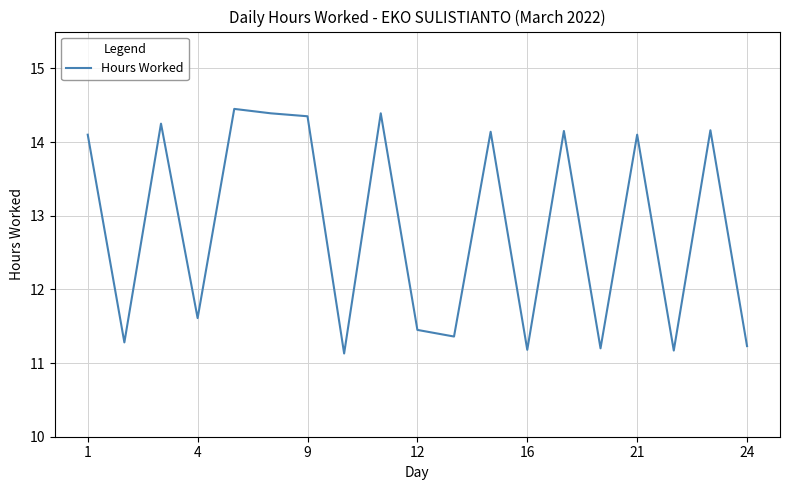

True or false: there are more than 2 points higher than both neighbors.

True